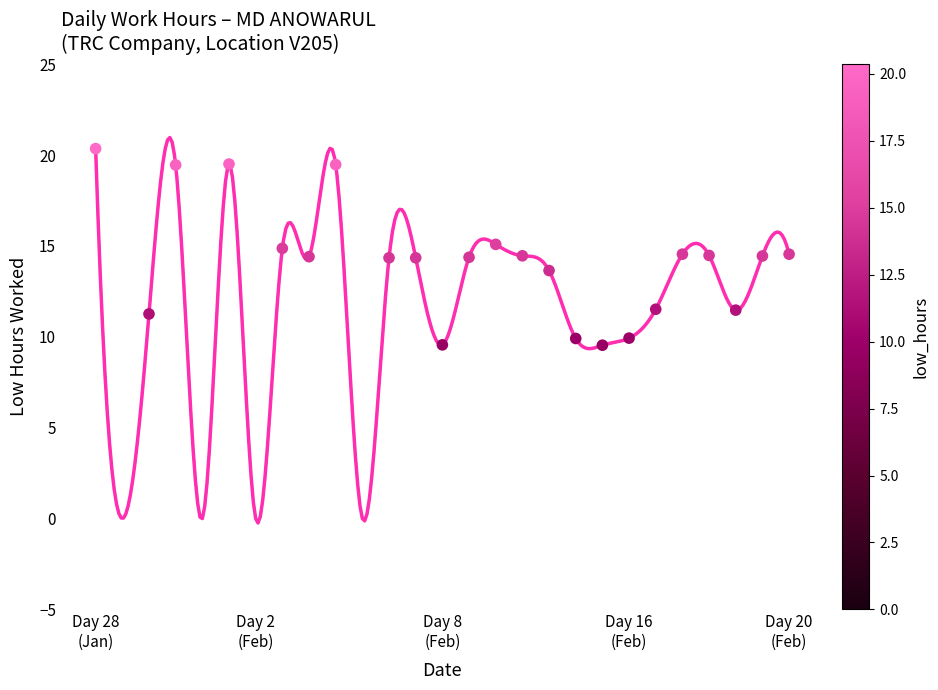

What is the range of Y values (max minus min)?

10.8